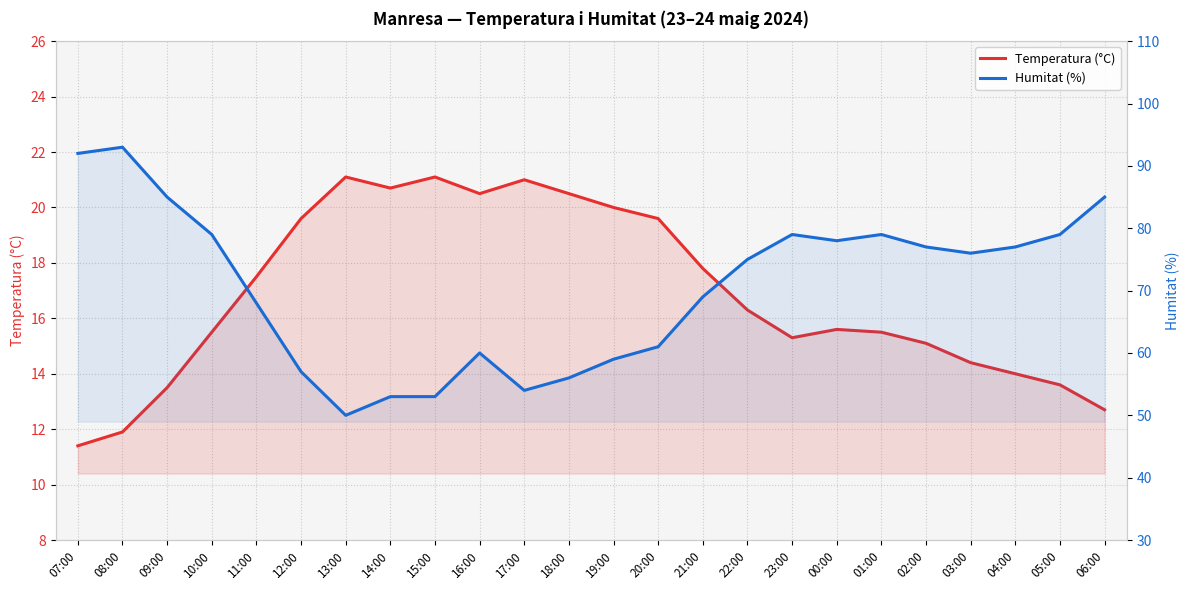

What is the maximum value shown in the chart?

93.0